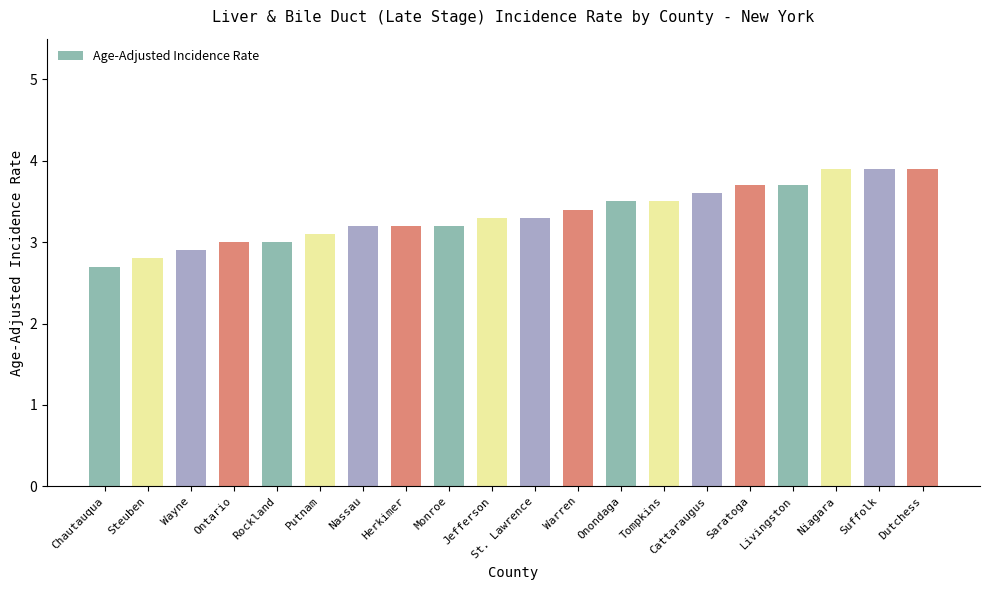

Which category has the lowest value across all series?

Chautauqua